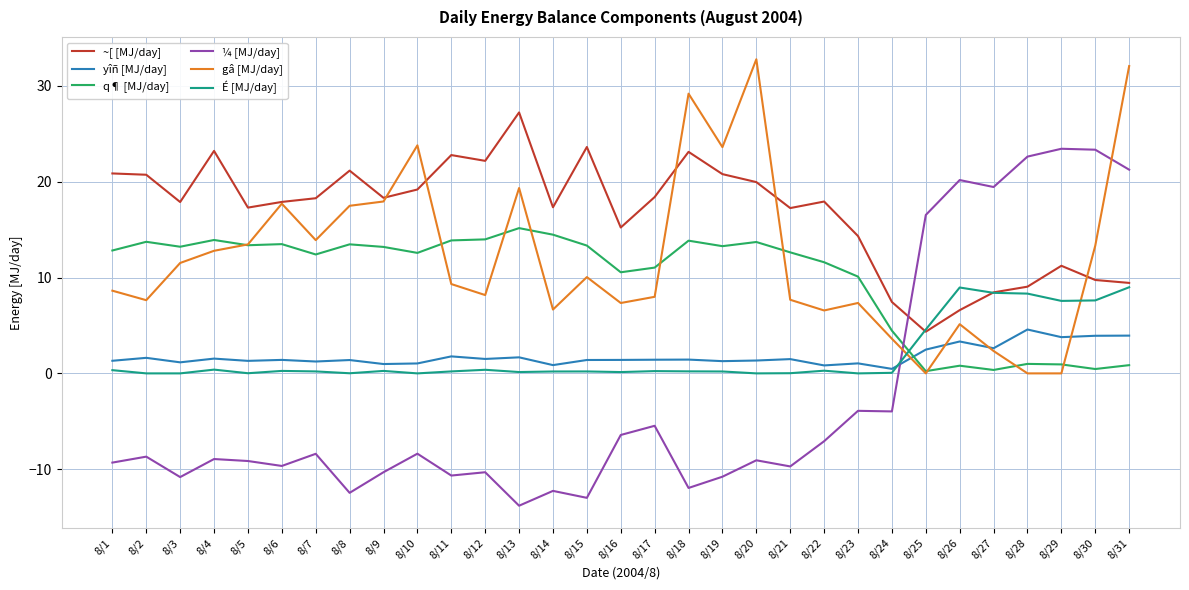

List the series in order of their peak value, lowest first.

yîñ [MJ/day], É [MJ/day], q¶ [MJ/day], ¼ [MJ/day], ~[ [MJ/day], gâ [MJ/day]